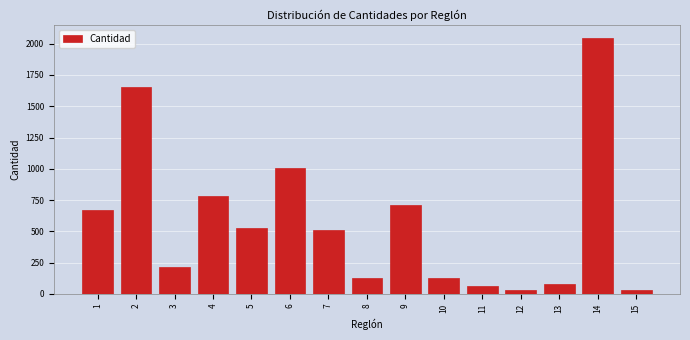

What is the sum of all values?

8575